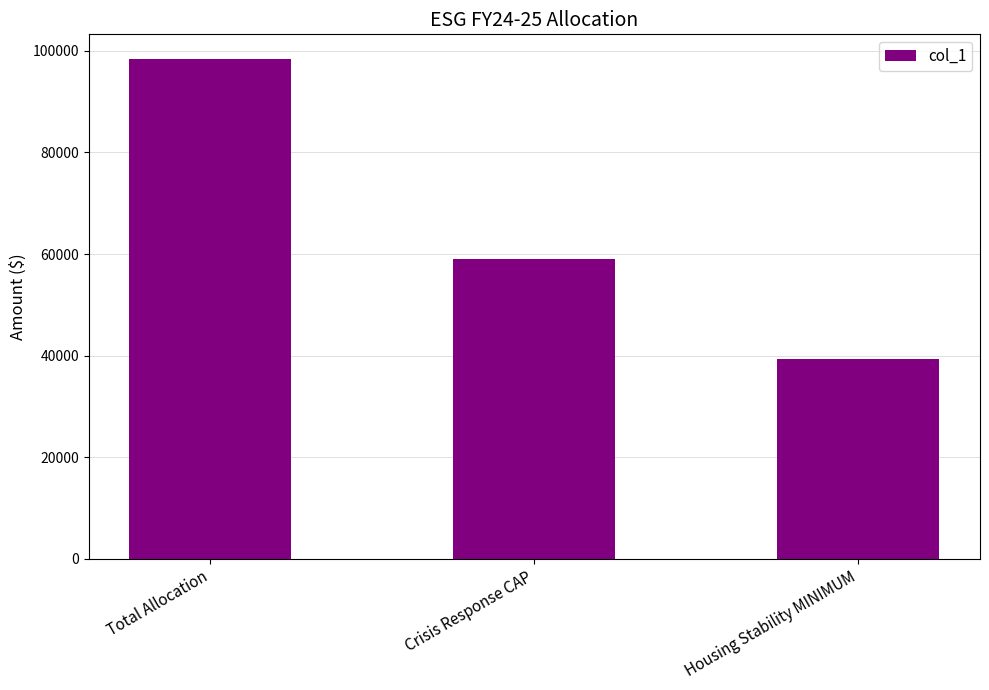

What is the label of the 1st bar from the left?

Total Allocation